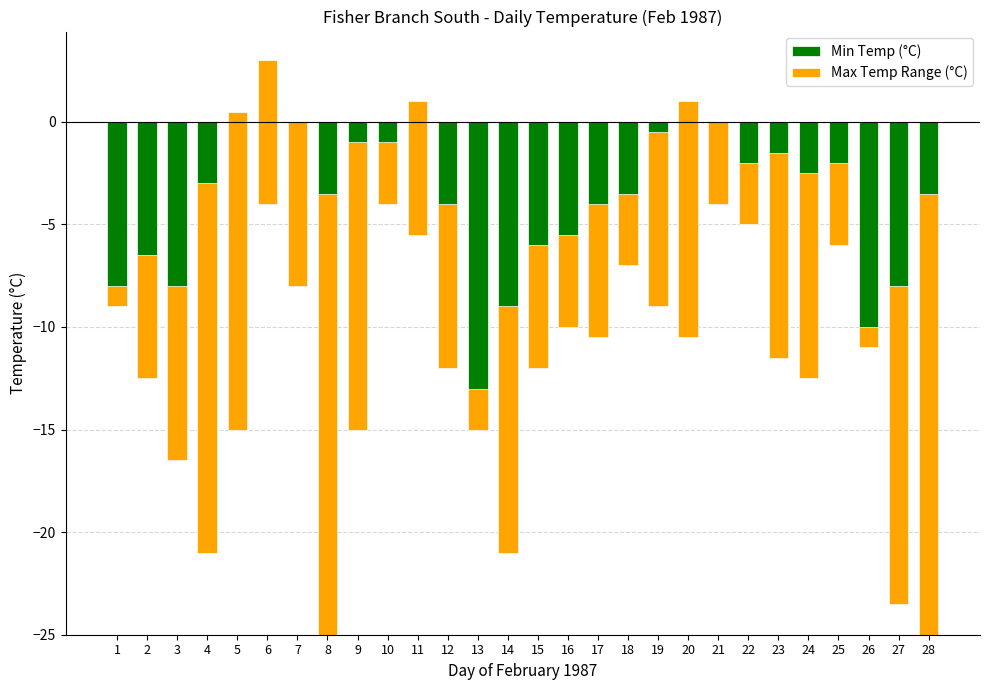

Are the bars horizontal?

No